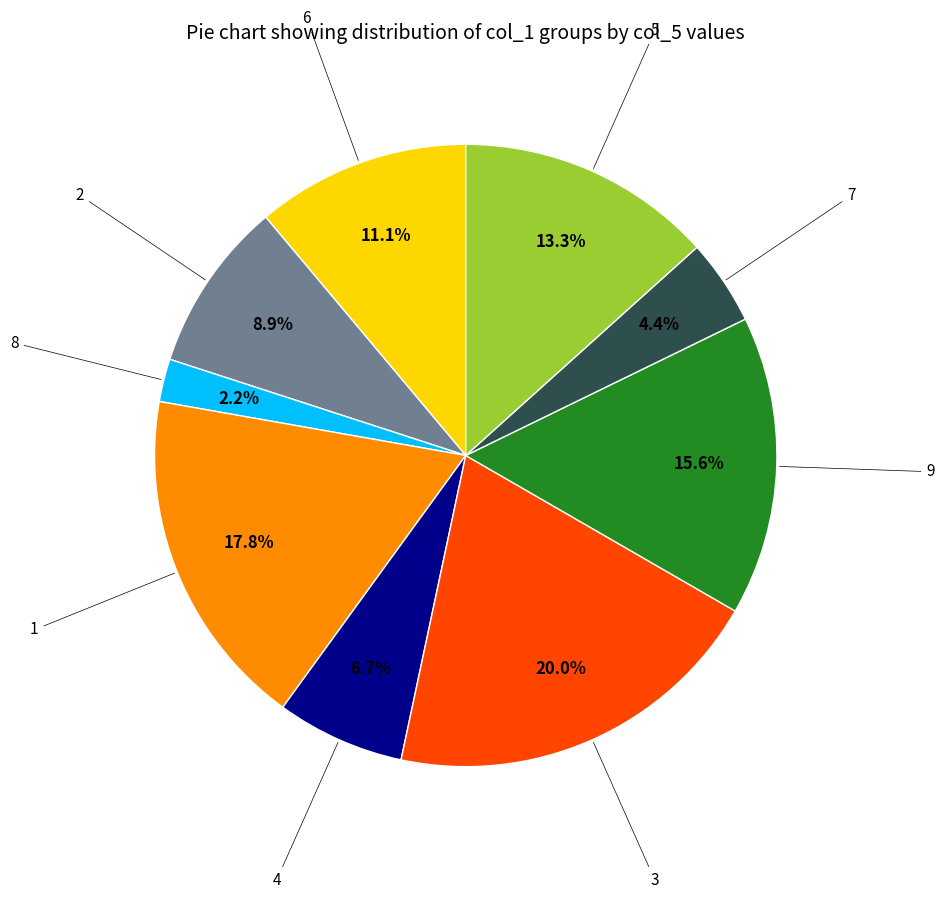

Does any single category account for the majority?

No